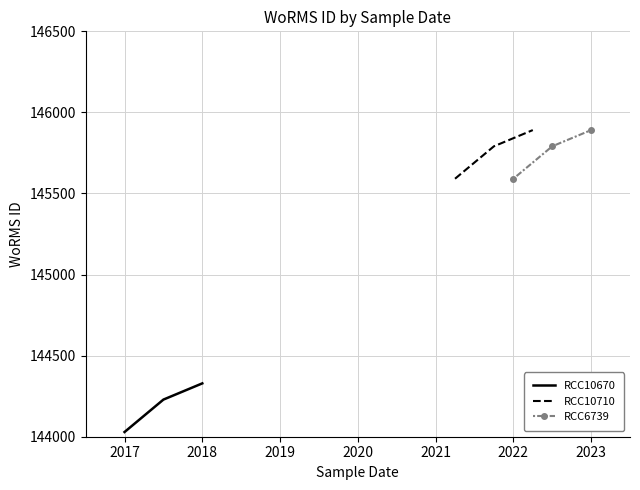

What is the average value of the RCC6739 series?

145758